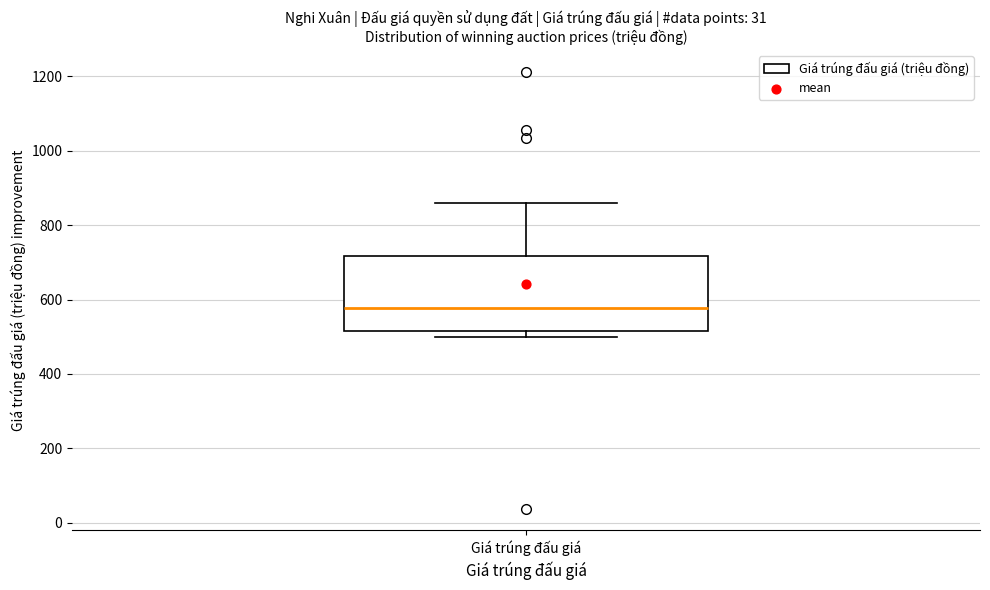

Transcribe this box plot: give where the median line is, the range the box spans, and where the two whiskers end, as read against the y-axis. The values are not printed on the chart, so give them approximately, as read against the axis.

median 580, box 520 to 720, whiskers 500 to 860